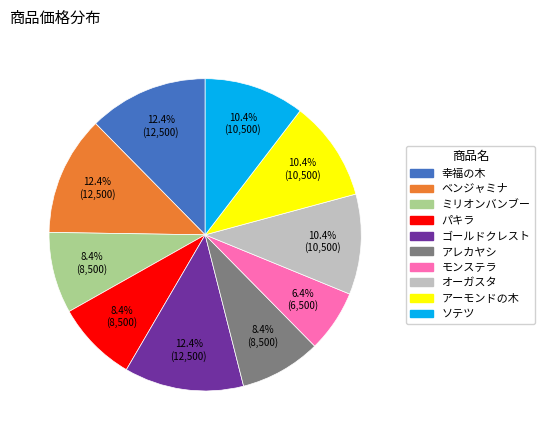

Between アレカヤシ and ゴールドクレスト, which is larger?

ゴールドクレスト